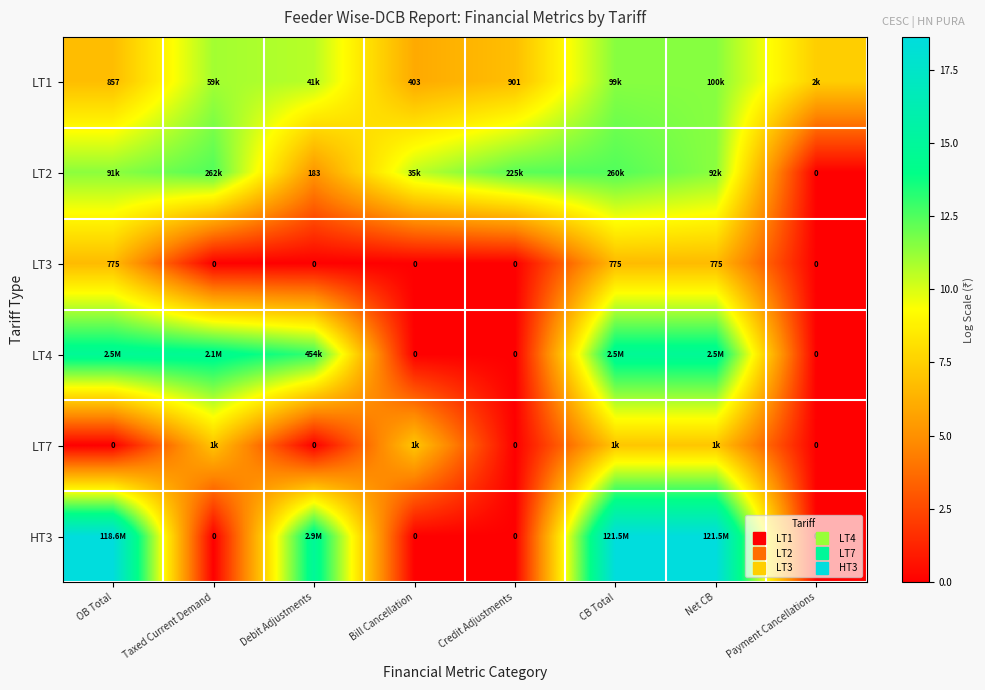

At which label does LT1 reach its peak?

Net CB